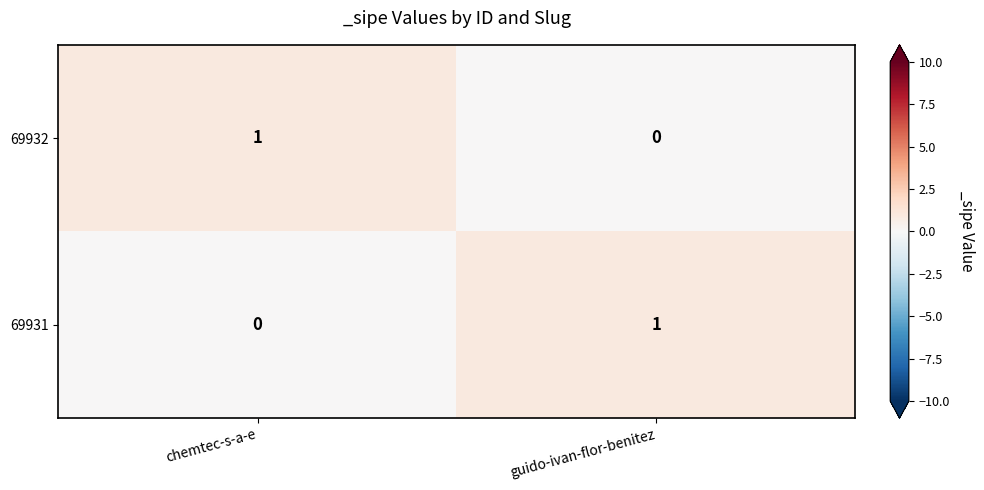

What is the total value across all series at chemtec-s-a-e?

1